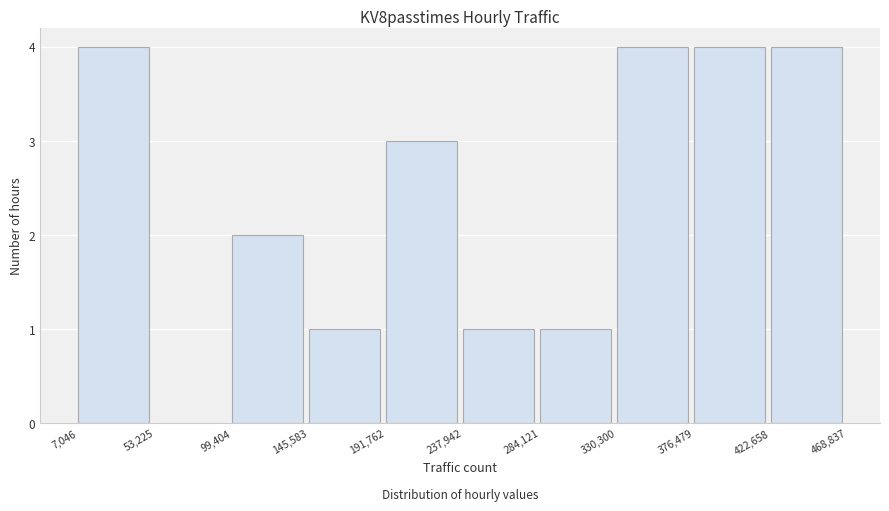

How tall is the bar that spans 191,762 to 237,942 on the x-axis? The values are not printed on the chart, so give them approximately, as read against the axis.

3